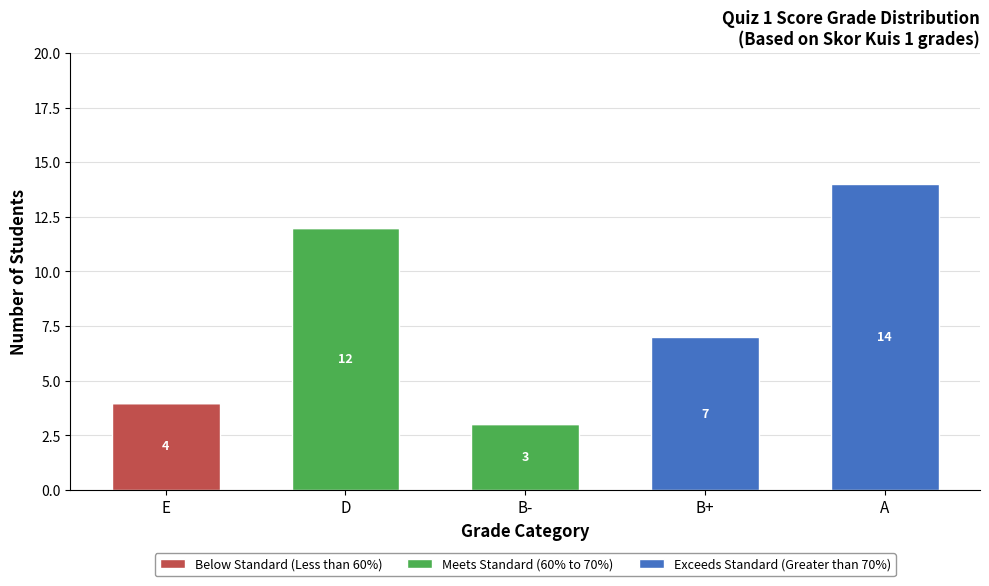

What is the total value across all series at B+?

7